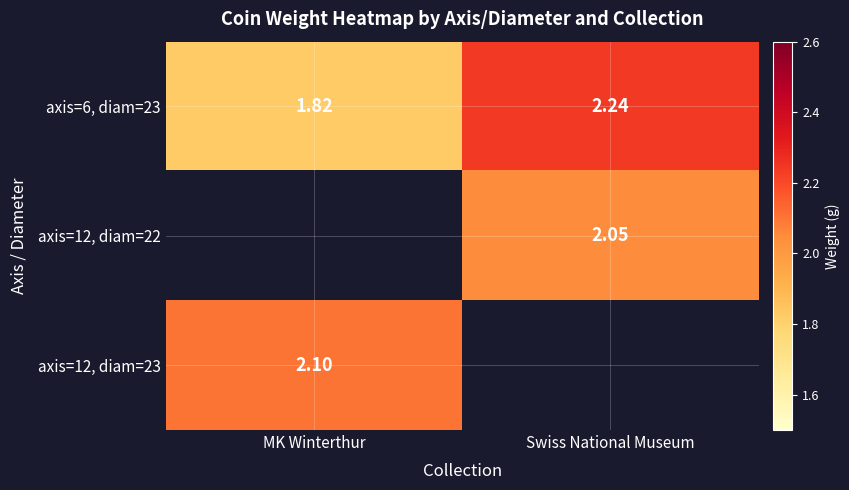

At which label does axis=6, diam=23 reach its peak?

Swiss National Museum